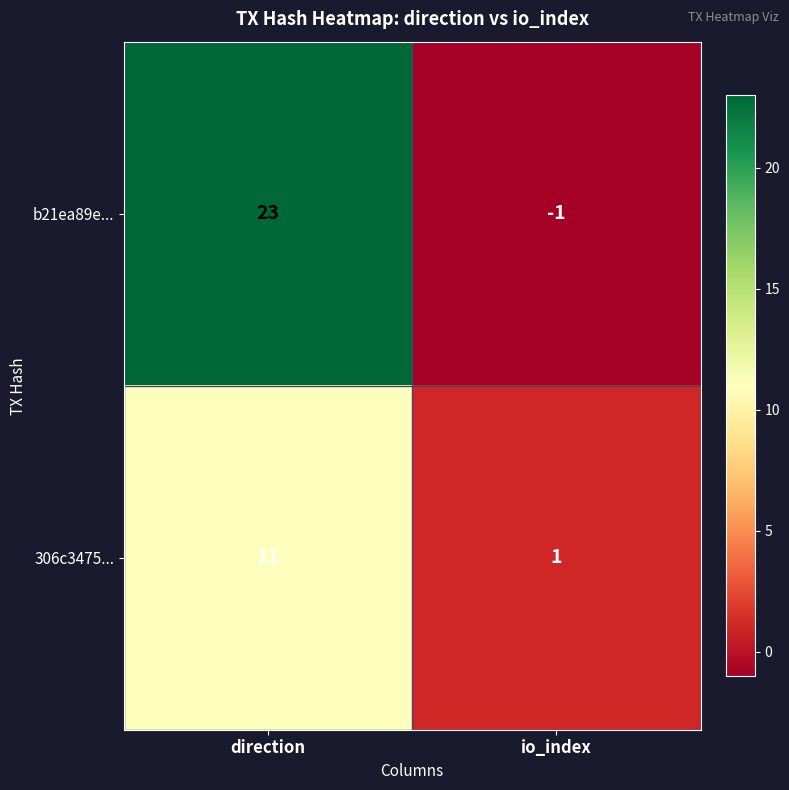

Reading left to right, what are all the values shown in this chart?

b21ea89e...: 23	-1
306c3475...: 11	1